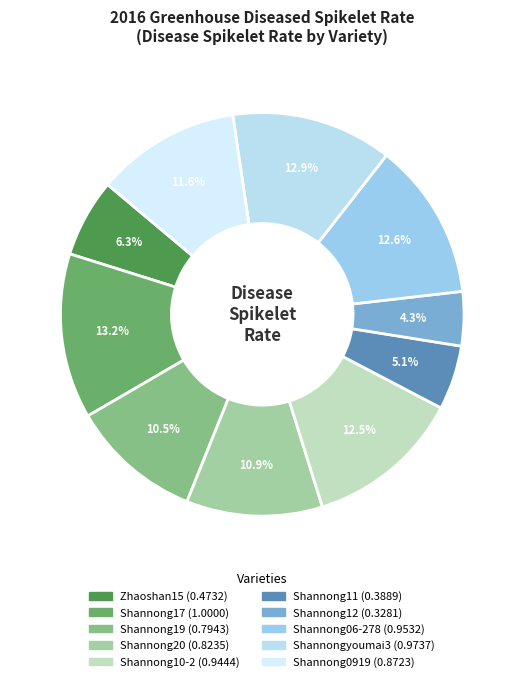

Between Shannong11 and Shannong06-278, which is larger?

Shannong06-278